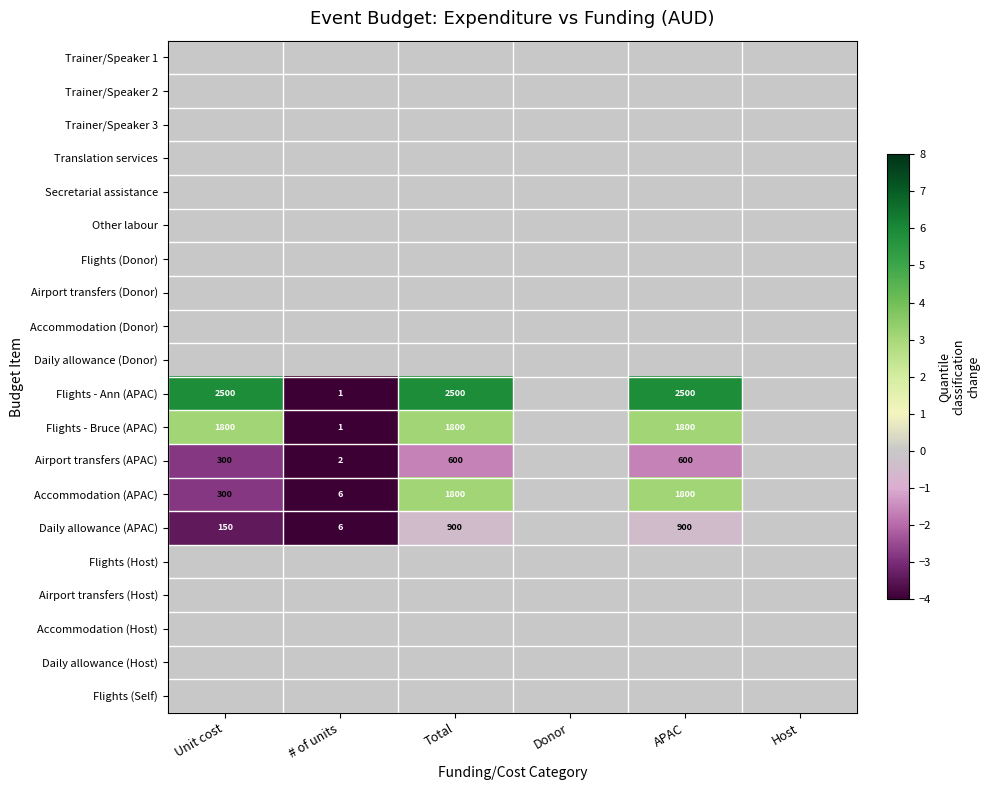

Rank the series at Unit cost from lowest to highest value.

Daily allowance (APAC), Airport transfers (APAC), Accommodation (APAC), Trainer/Speaker 1, Trainer/Speaker 2, Trainer/Speaker 3, Translation services, Secretarial assistance, Other labour, Flights (Donor), Airport transfers (Donor), Accommodation (Donor), Daily allowance (Donor), Flights (Host), Airport transfers (Host), Accommodation (Host), Daily allowance (Host), Flights (Self), Flights - Bruce (APAC), Flights - Ann (APAC)